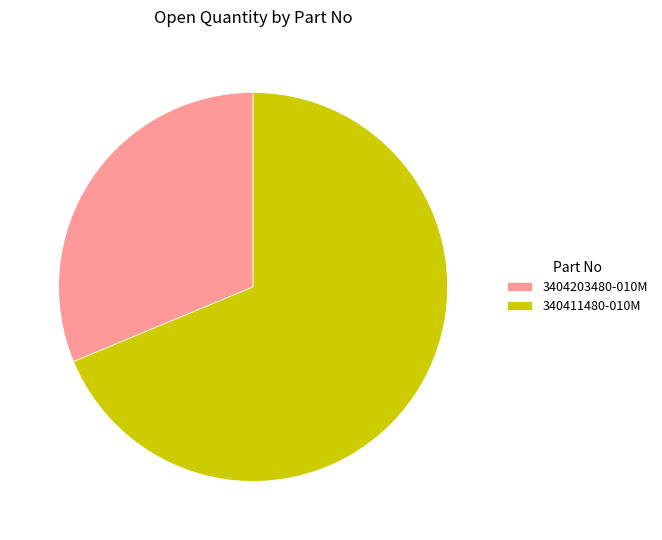

Count the number of slices in the pie.

2